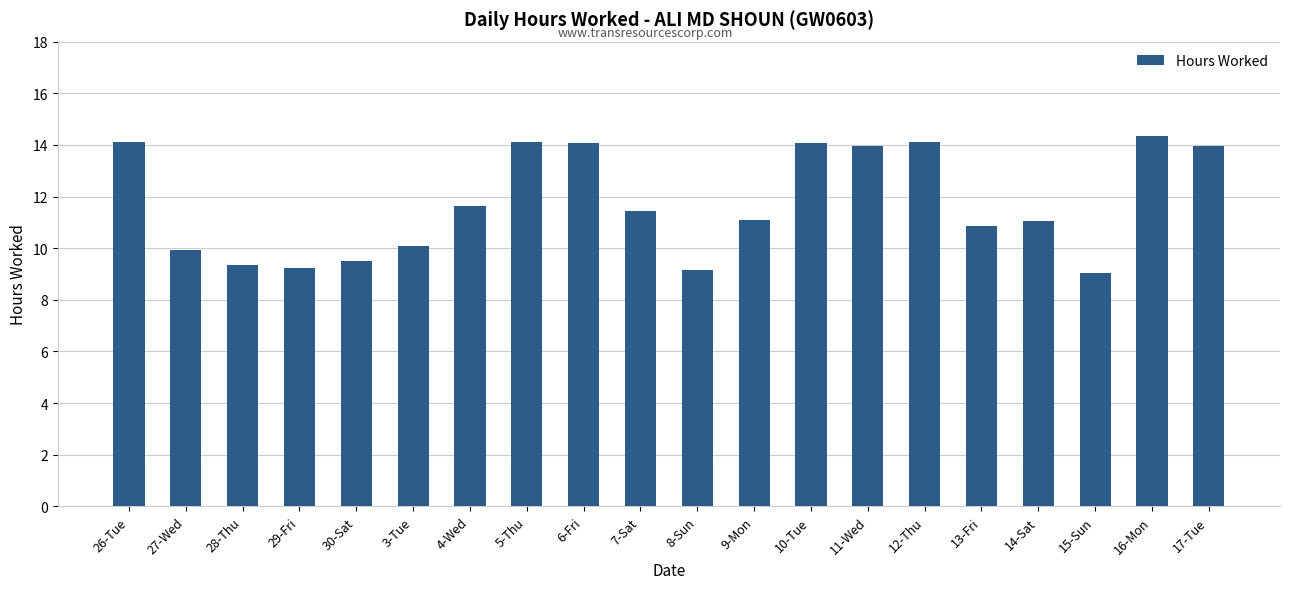

What is the smallest value displayed?

9.0